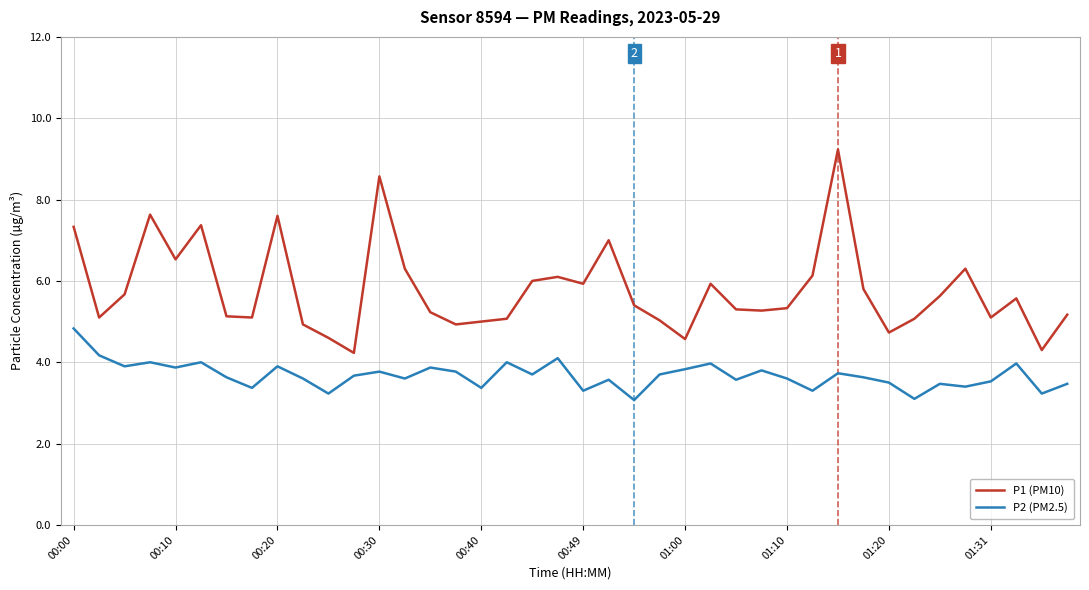

List the series in order of their peak value, lowest first.

P2 (PM2.5), P1 (PM10)